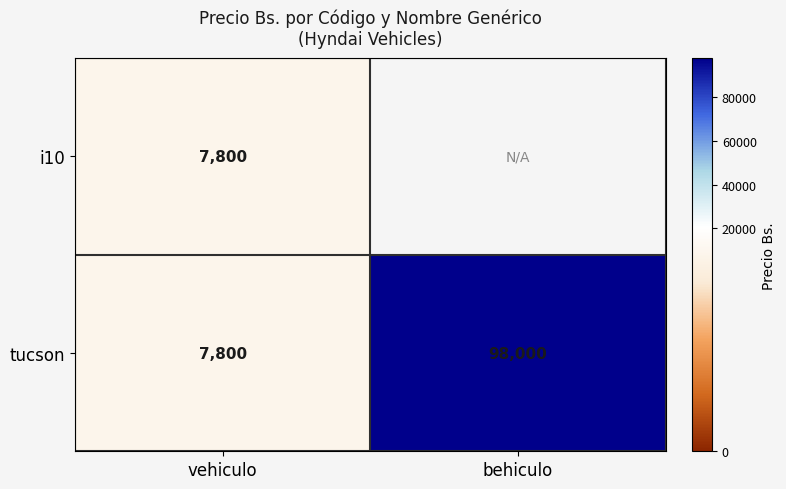

What is the total value across all series at vehiculo?

15600